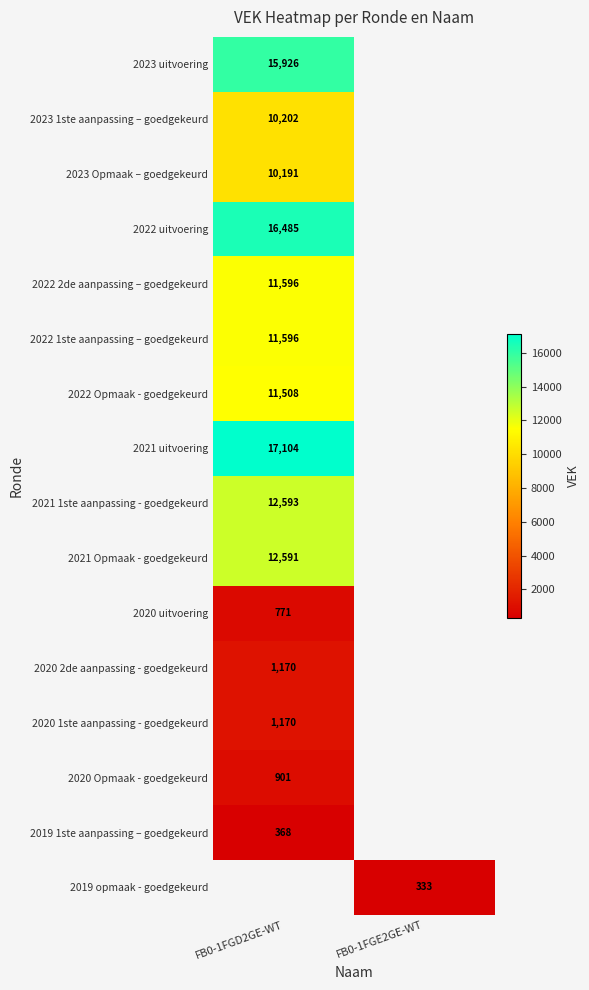

True or false: 2022 Opmaak - goedgekeurd has a value of 6175.3 at FB0-1FGD2GE-WT.

False